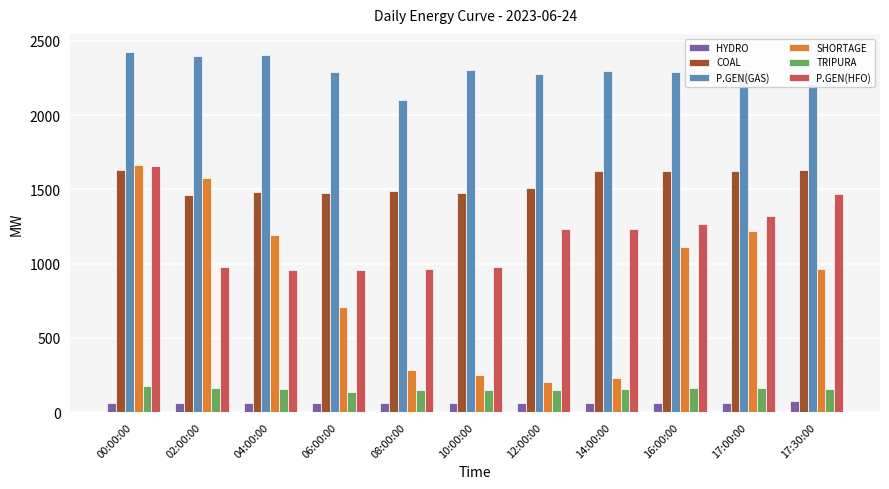

What is the sum of the HYDRO values at 00:00:00 and 12:00:00?

130.0